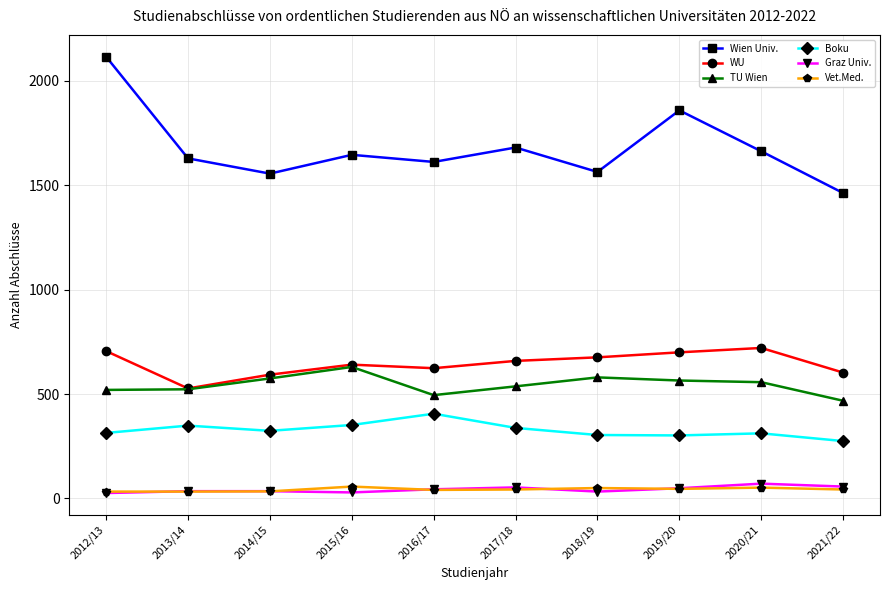

What is the total value across all series at 2013/14?

3096